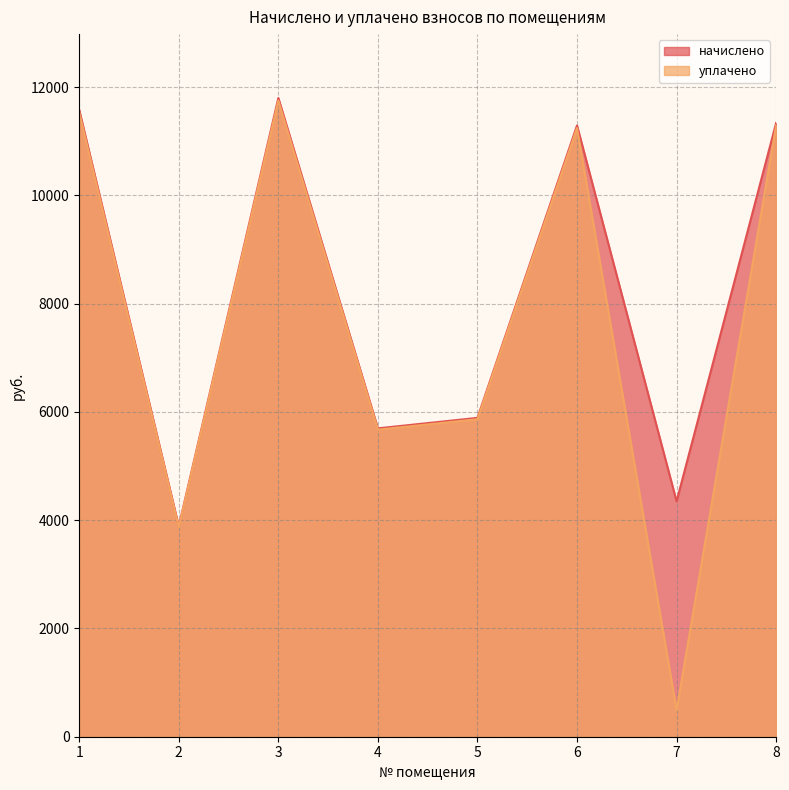

The value of уплачено at 8 is 11291.5. True or false?

True